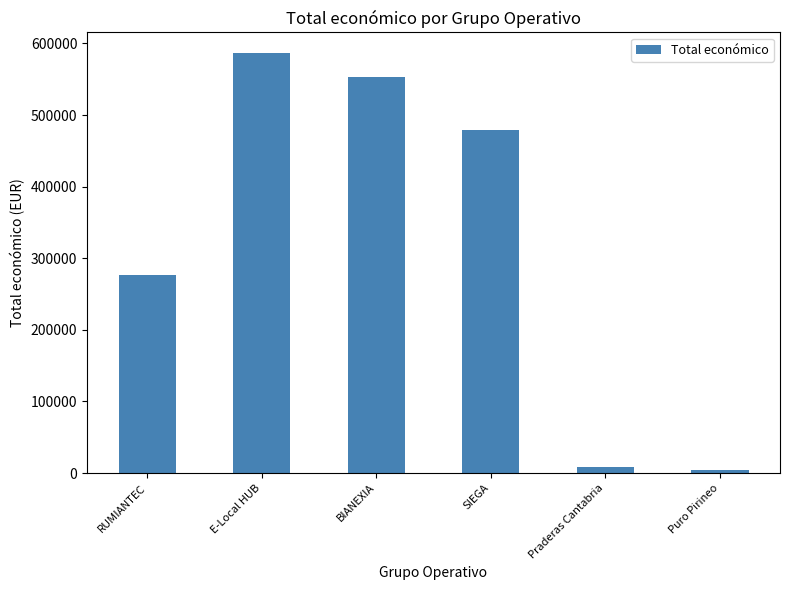

How many distinct data groups are displayed?

1